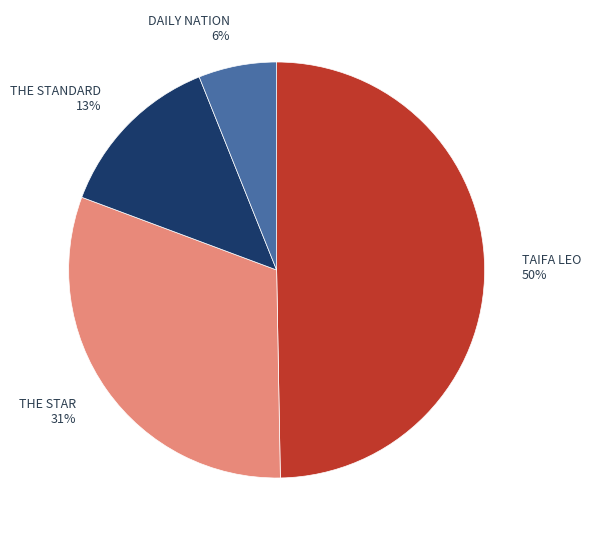

Rank the categories by value from lowest to highest.

DAILY NATION, THE STANDARD, THE STAR, TAIFA LEO